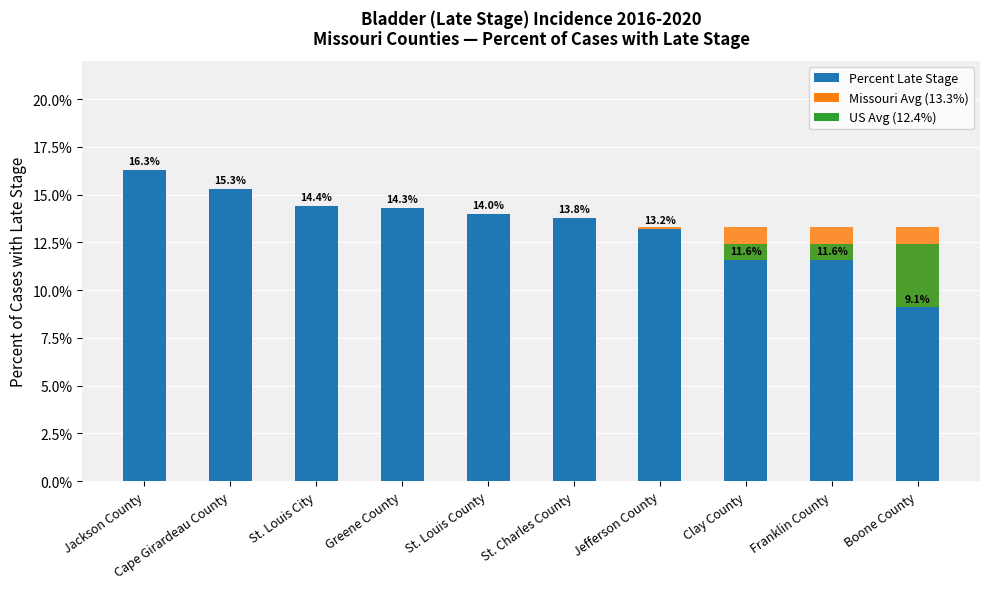

List the series in order of their peak value, lowest first.

US Avg (12.4%), Missouri Avg (13.3%), Percent Late Stage